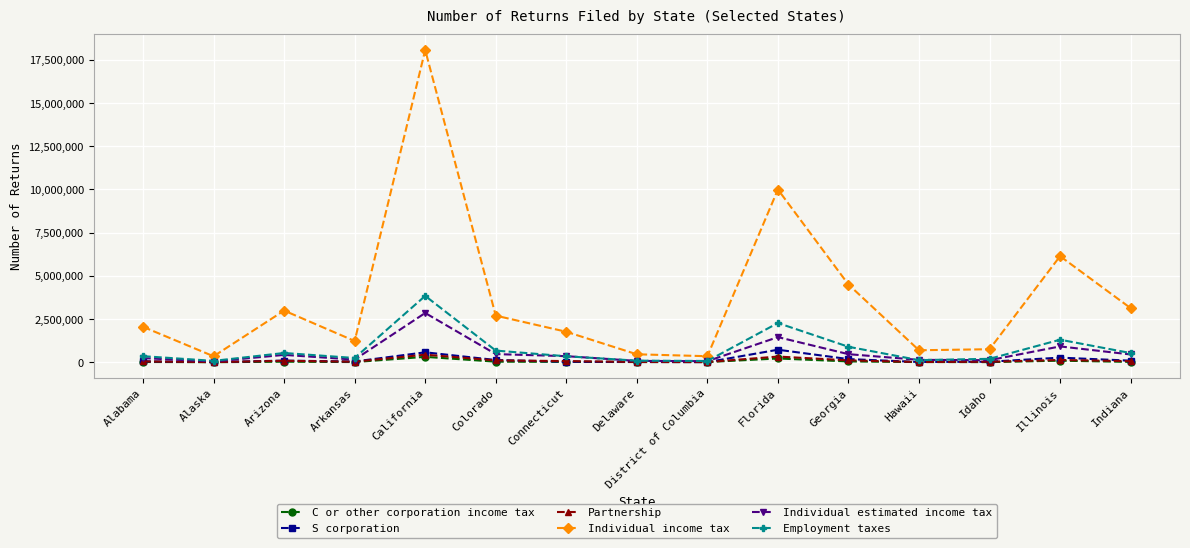

At which label does Individual estimated income tax first exceed 351716?

Arizona